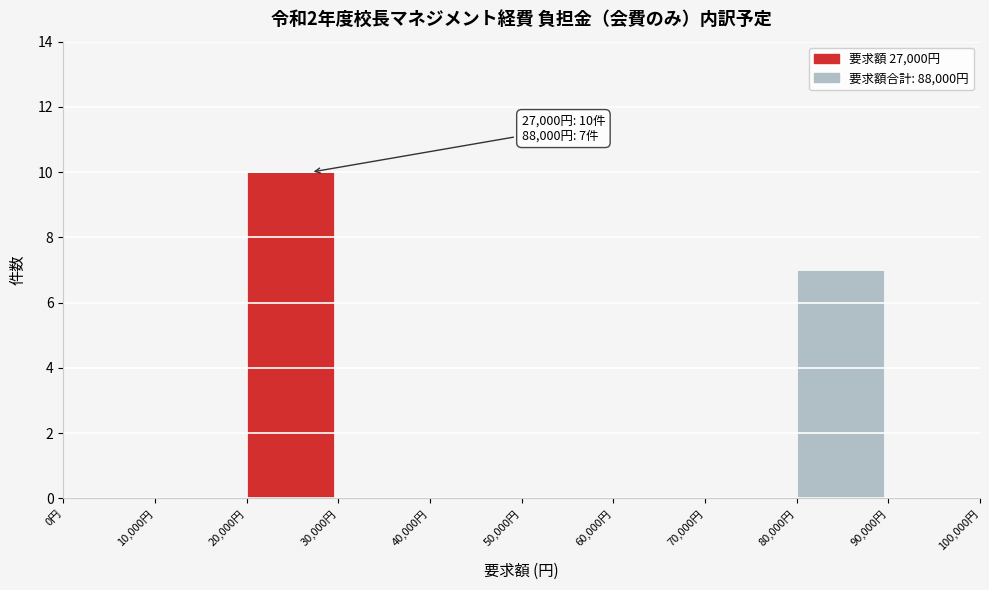

Over which range of the x-axis is the bar tallest?

20000 to 30000